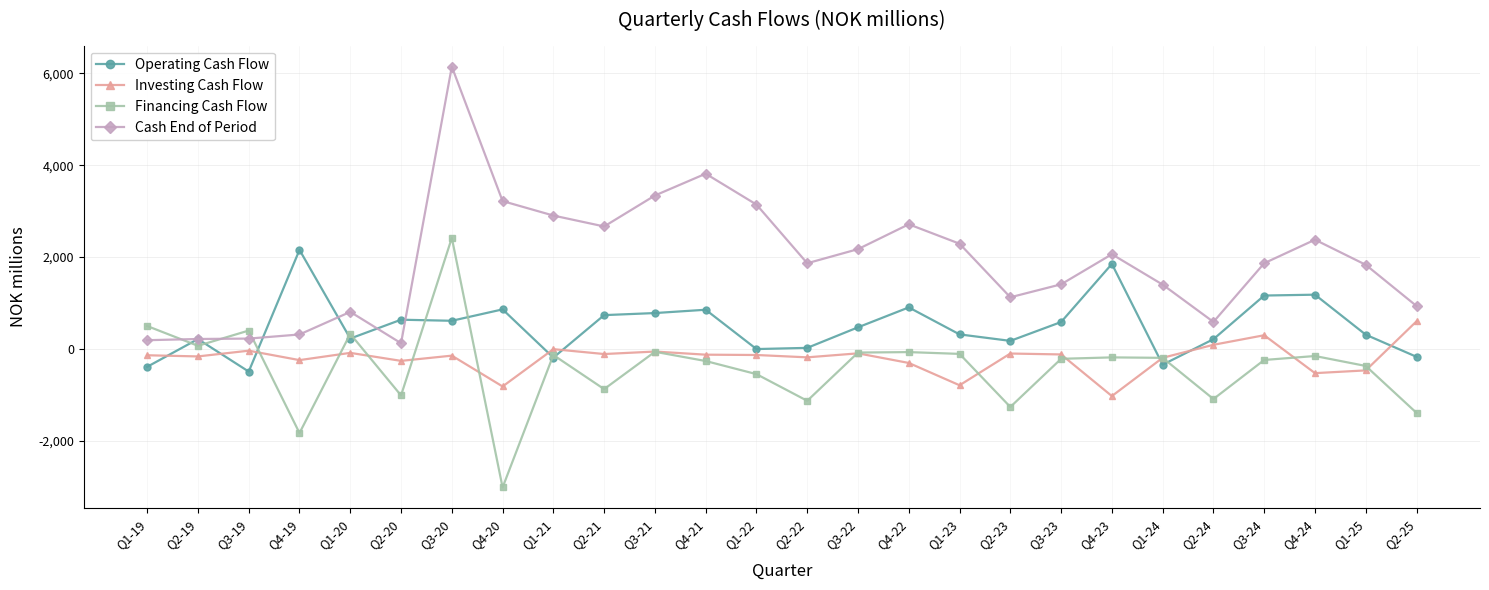

How many positive values does the Financing Cash Flow series have?

5